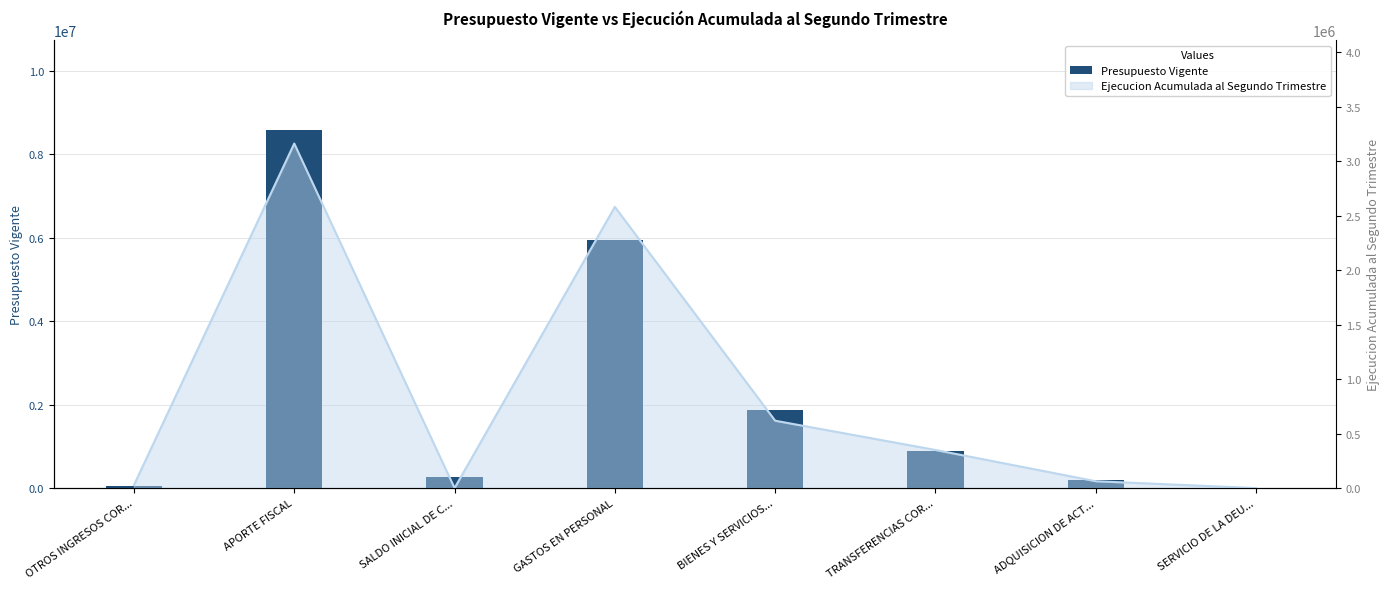

Read the value at OTROS INGRESOS COR....

44044